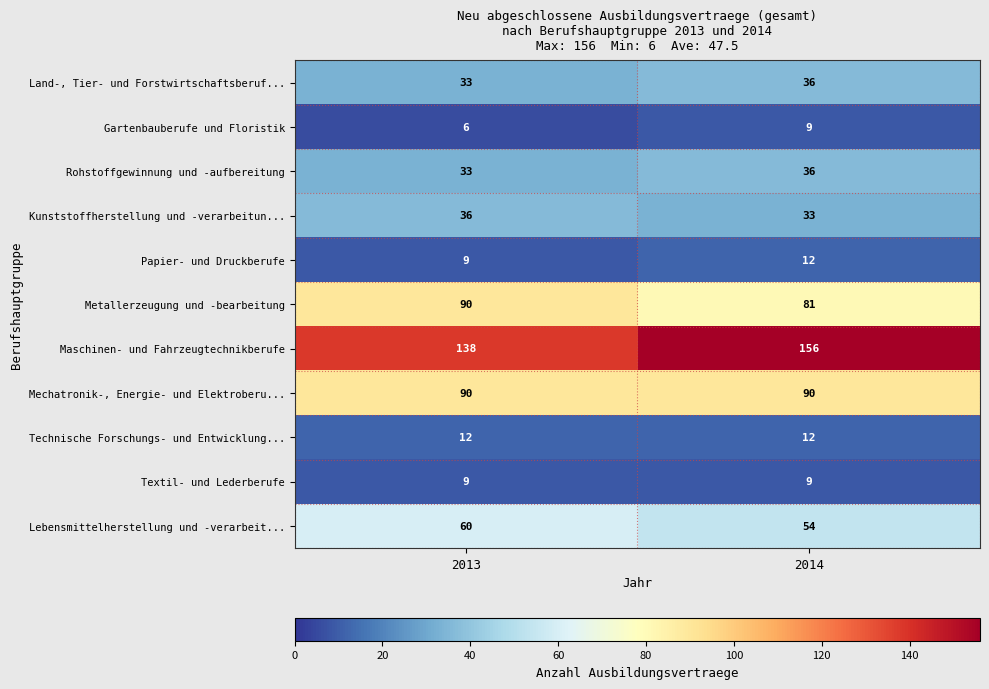

How many categories are shown in the chart?

2